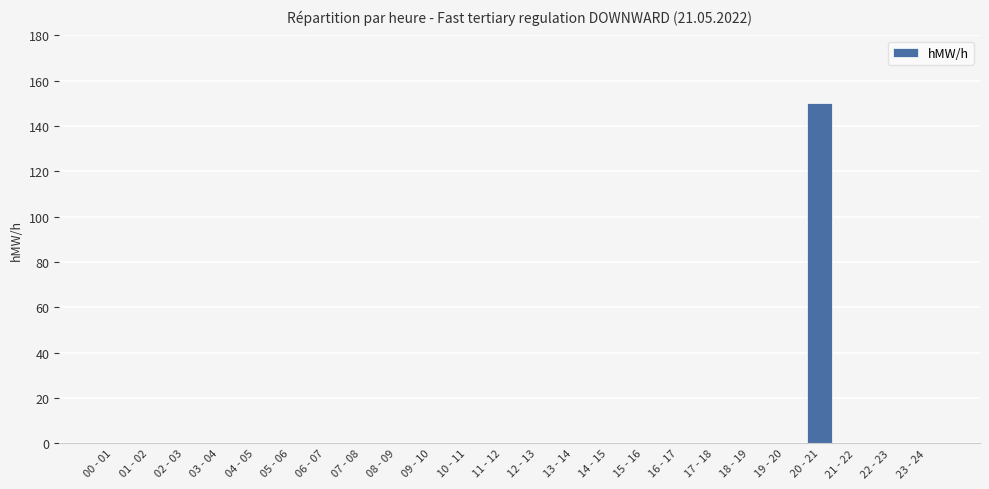

What is the maximum value shown in the chart?

150